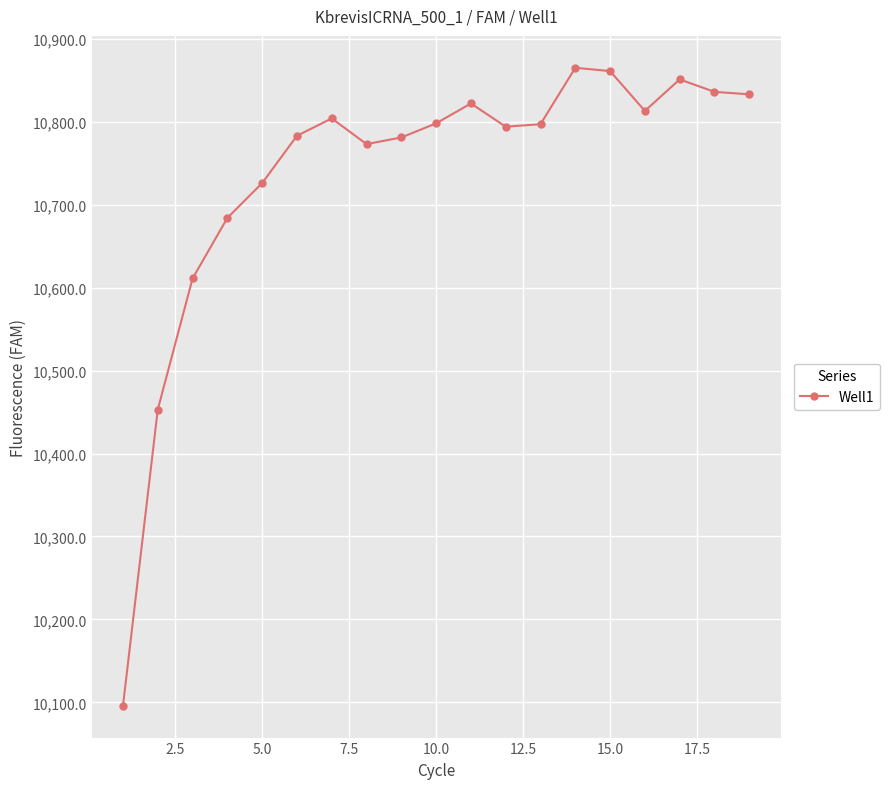

What is the value of the 17th point from the left?

10851